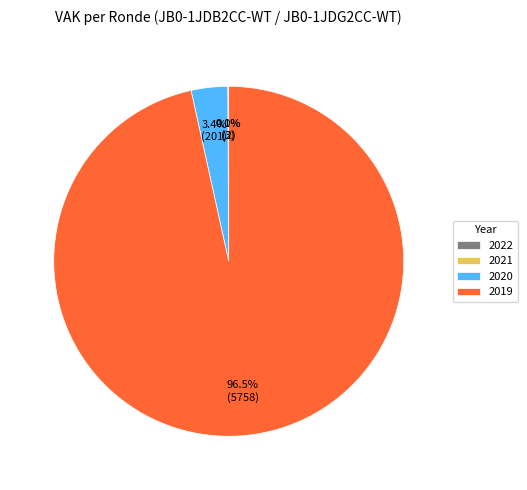

Which category has the biggest portion of the pie?

2019